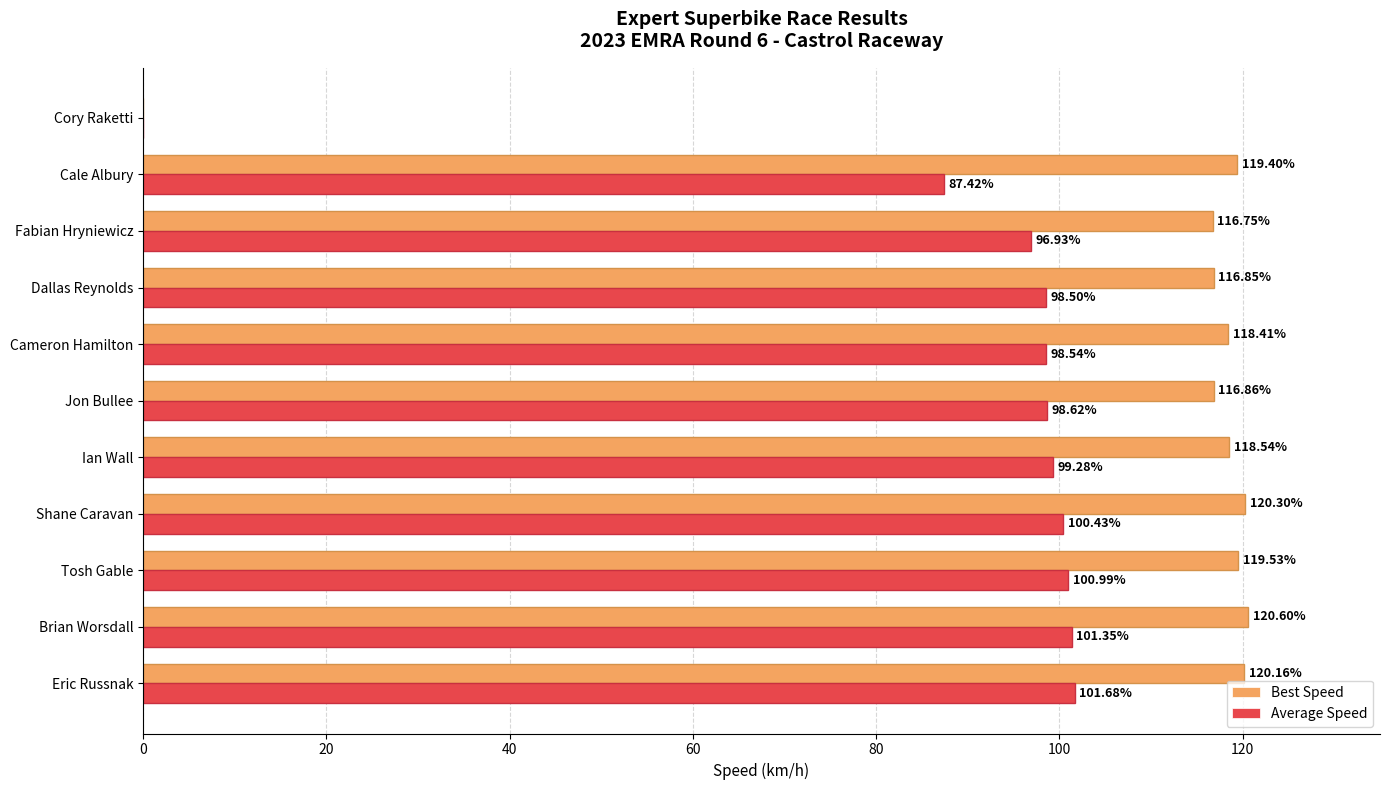

How many positive values does the Best Speed series have?

10